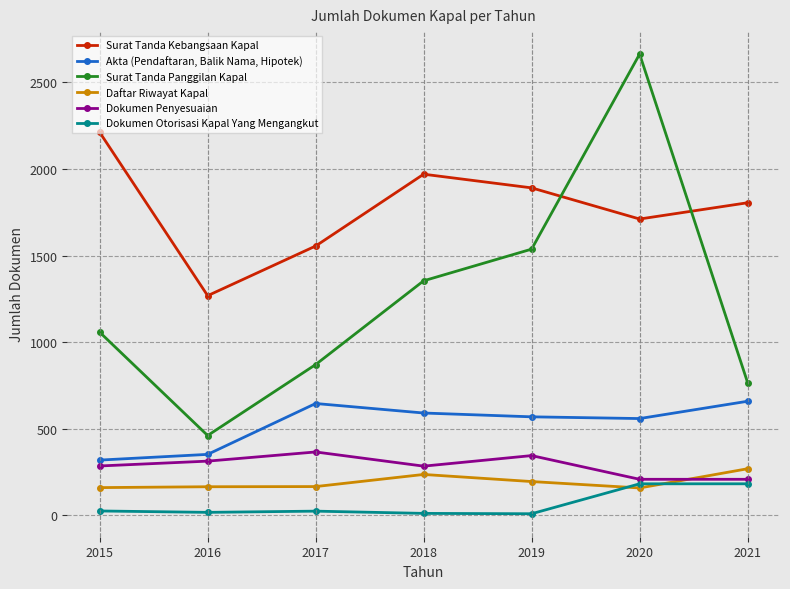

True or false: Surat Tanda Kebangsaan Kapal and Dokumen Penyesuaian intersect in this chart.

False